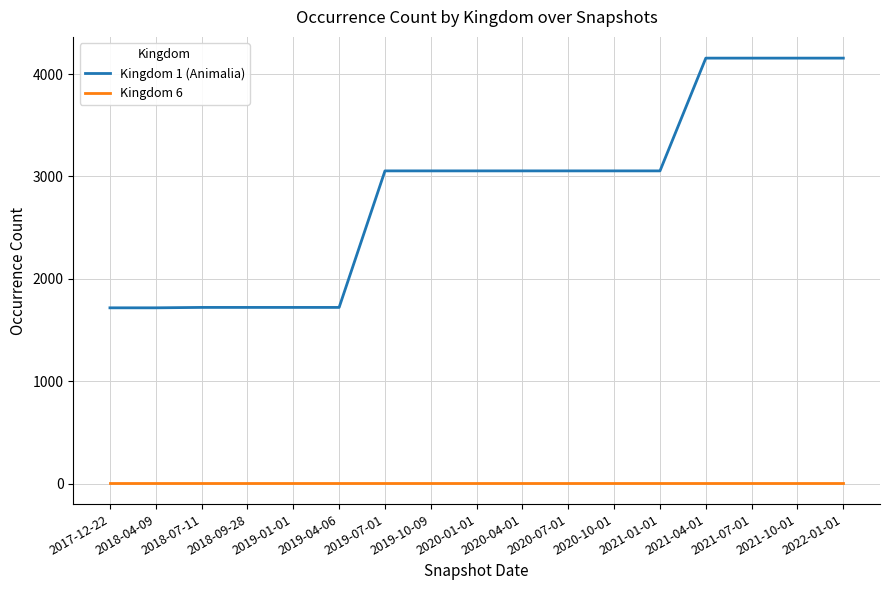

What is the maximum value for Kingdom 6?

8